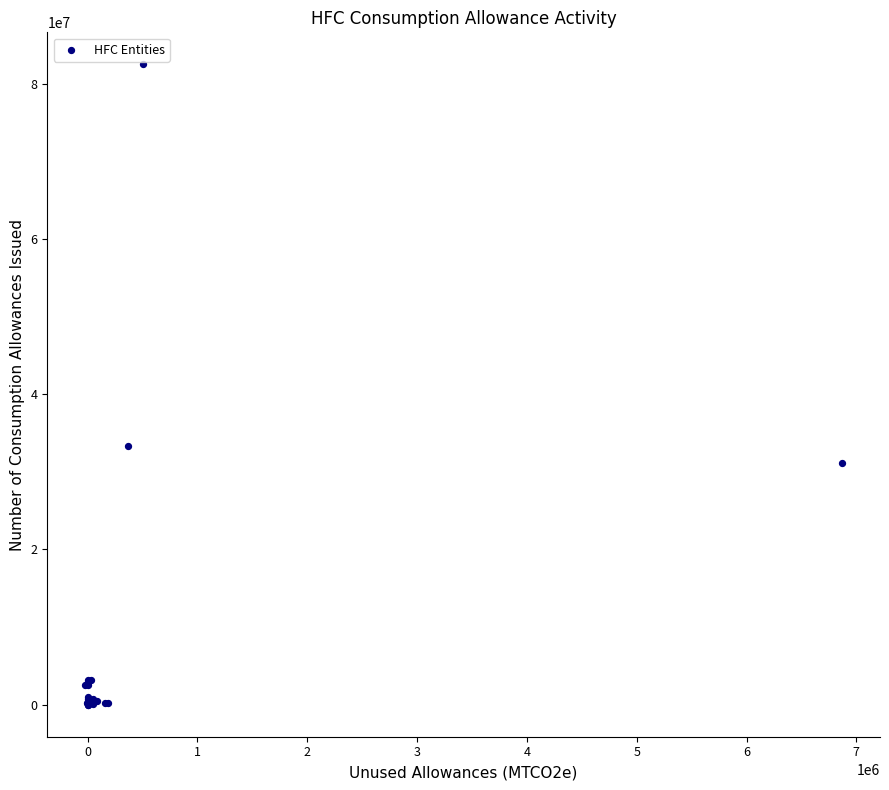

What Y value in the scatter plot is closest to 41248712?

33382686.1